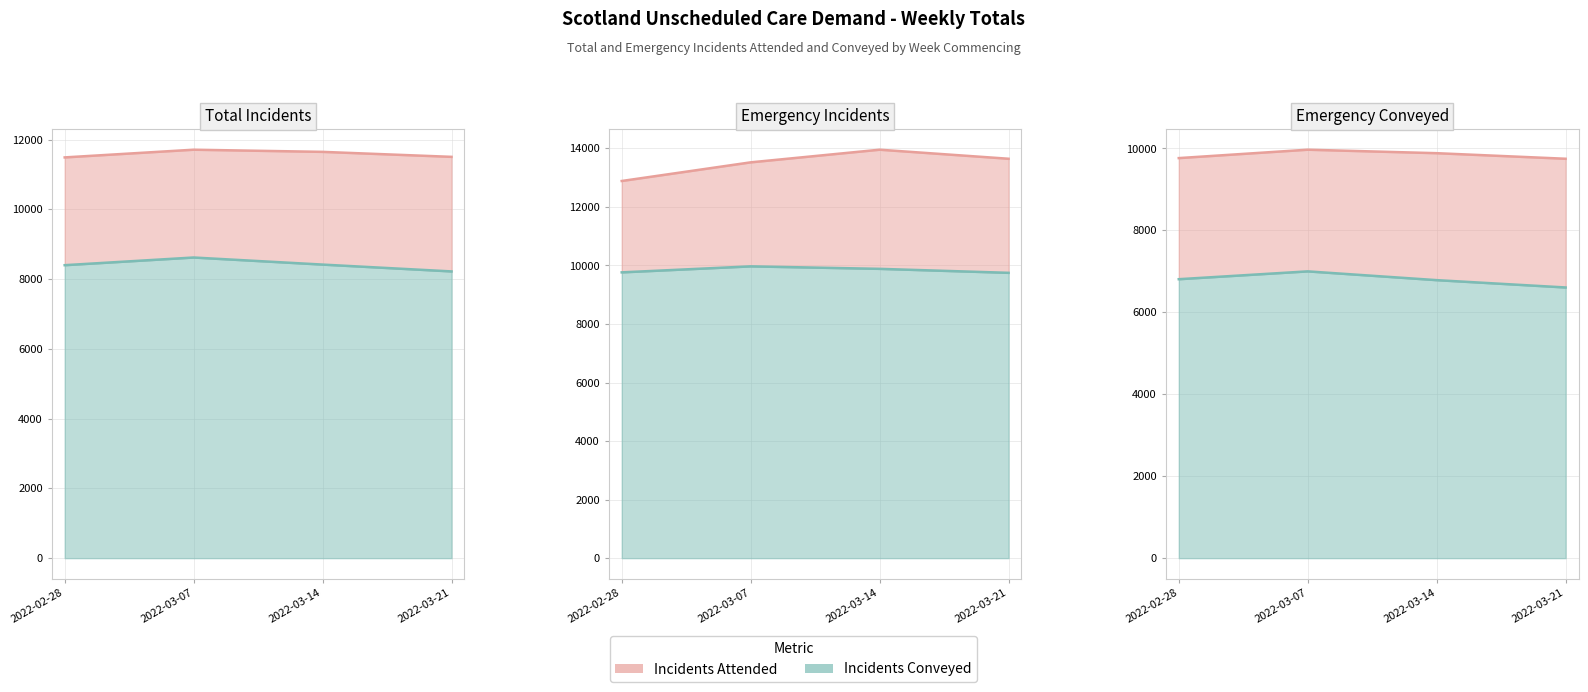

What is the difference between the highest and lowest values at 2022-03-21?

7040